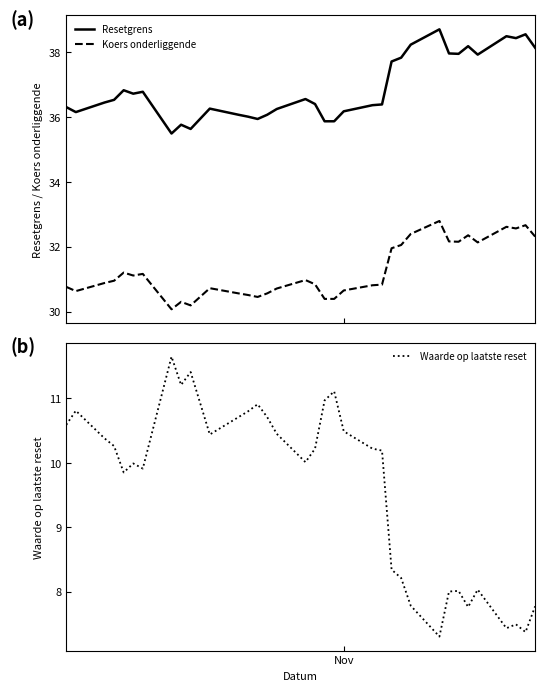

What is the maximum value for Resetgrens?

38.7